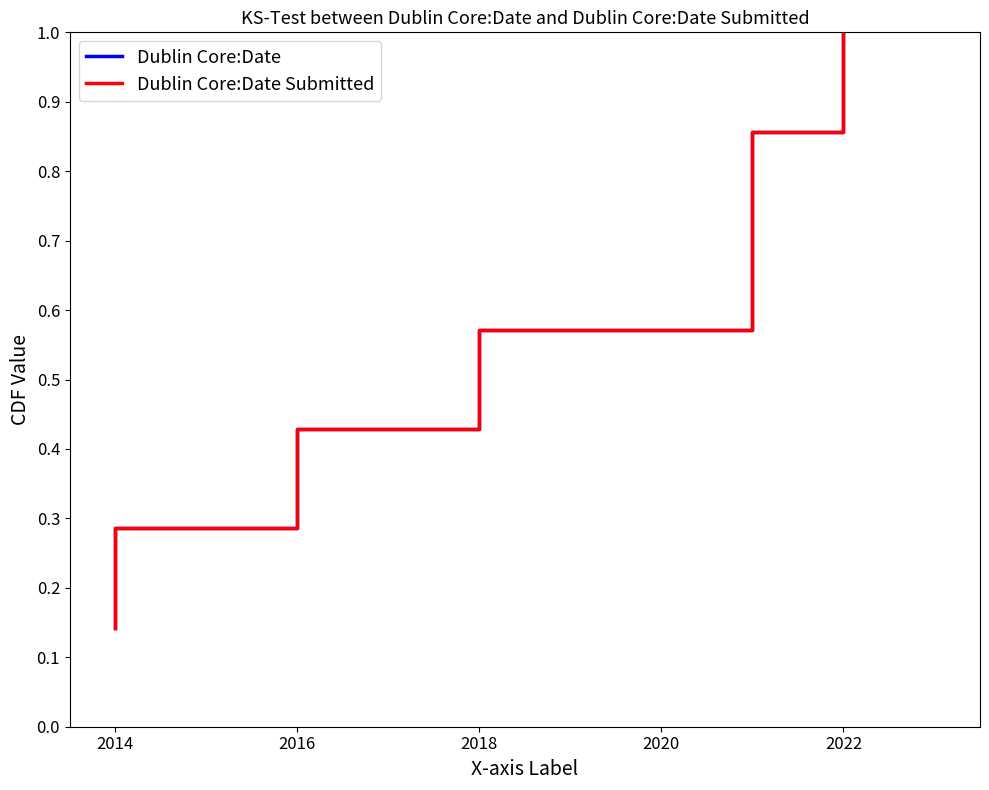

Reading left to right, transcribe all the data shown in this chart.

Dublin Core:Date: 0.1	0.3	0.4	0.6	0.7	0.9	1.0
Dublin Core:Date Submitted: 0.1	0.3	0.4	0.6	0.7	0.9	1.0